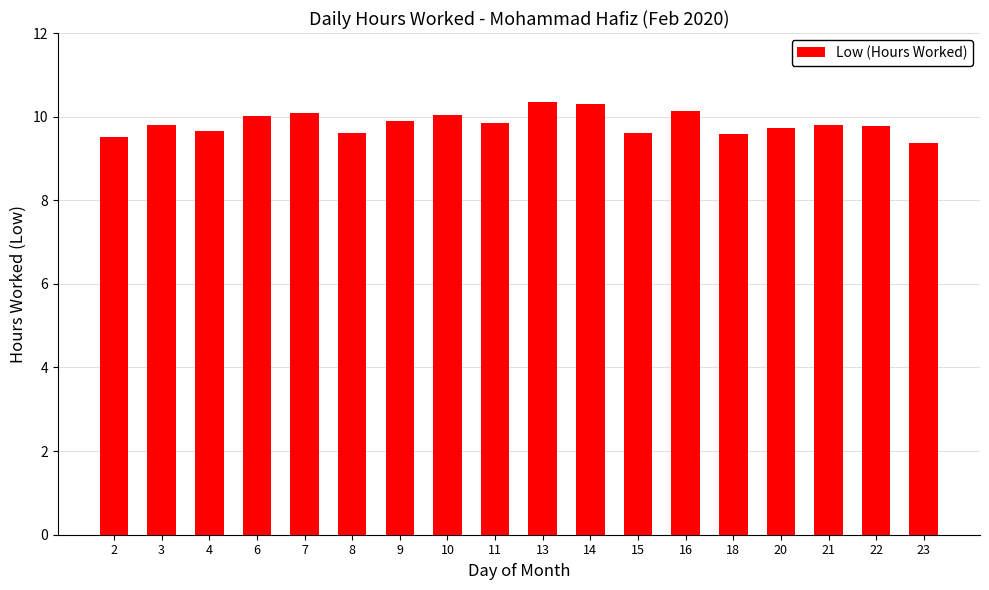

Read the value at 4.

9.7